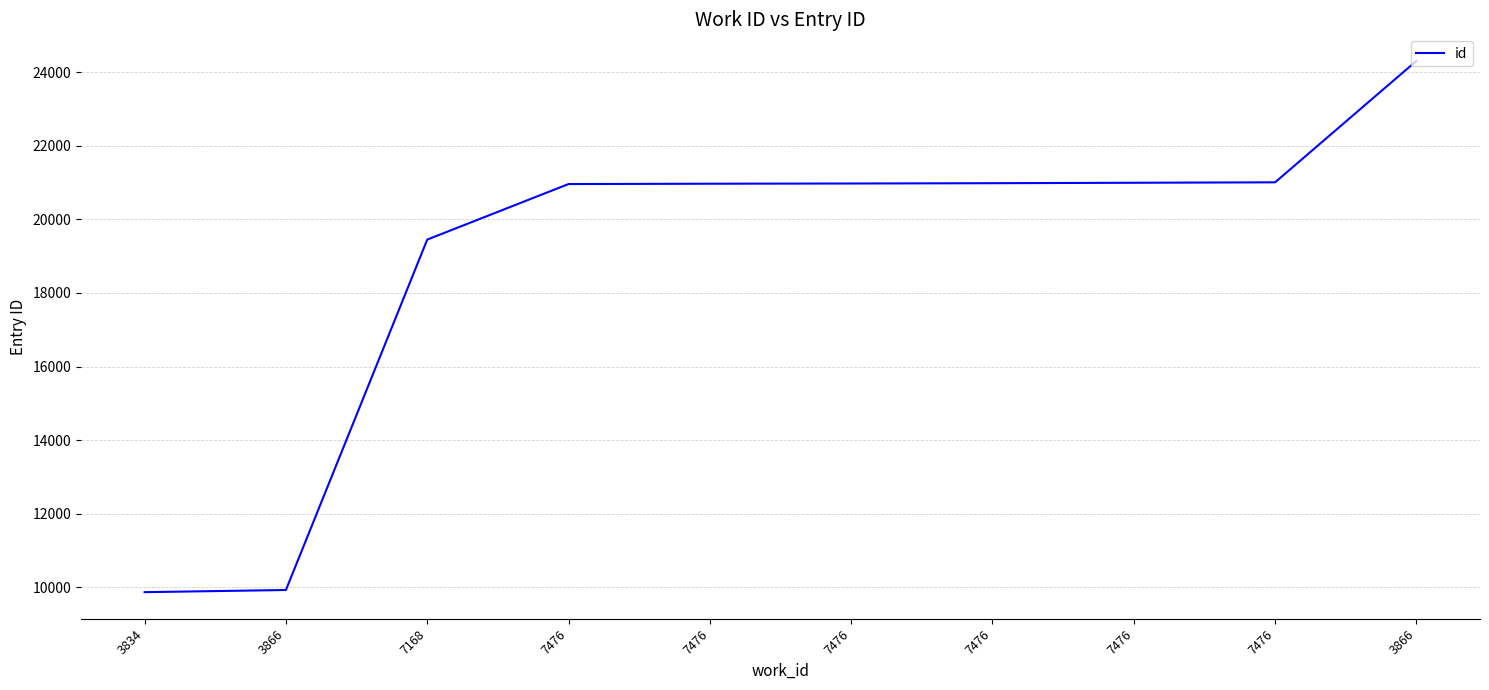

What is the sum of the values at 7476 and 3834?

30850